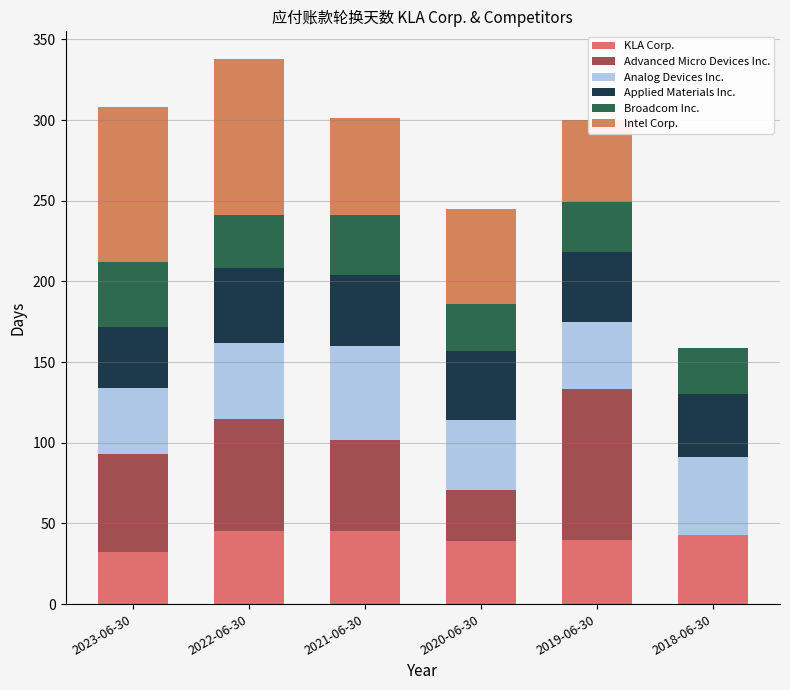

How many distinct data groups are displayed?

6